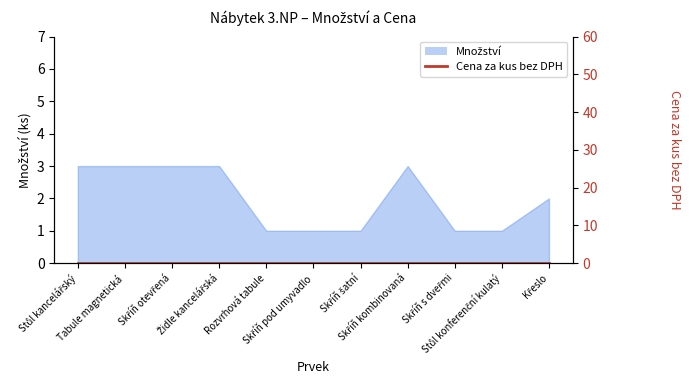

The chart shows a value of 1 at Skříň pod umyvadlo. True or false?

False